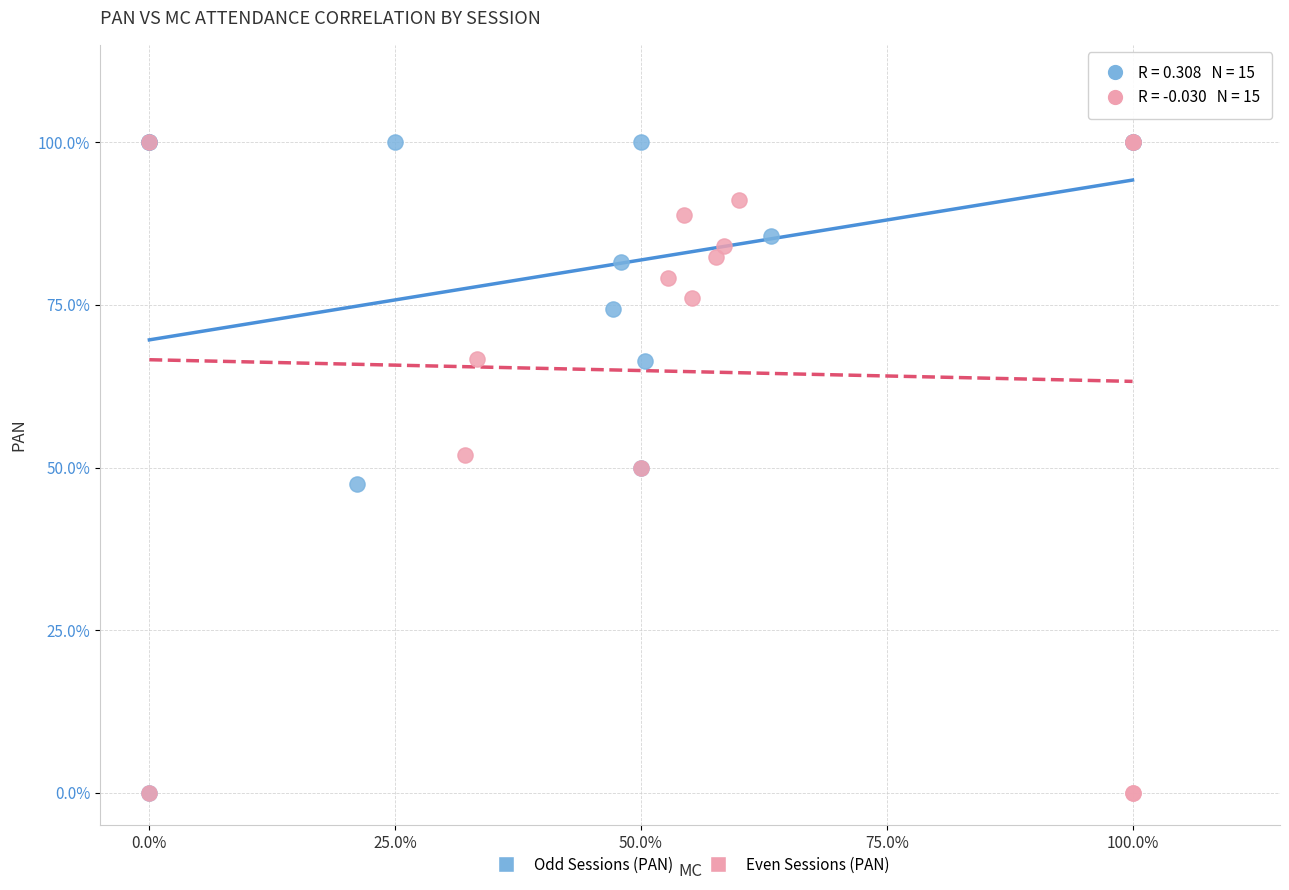

What are all the series names shown in the legend?

Odd Sessions (PAN), Even Sessions (PAN)